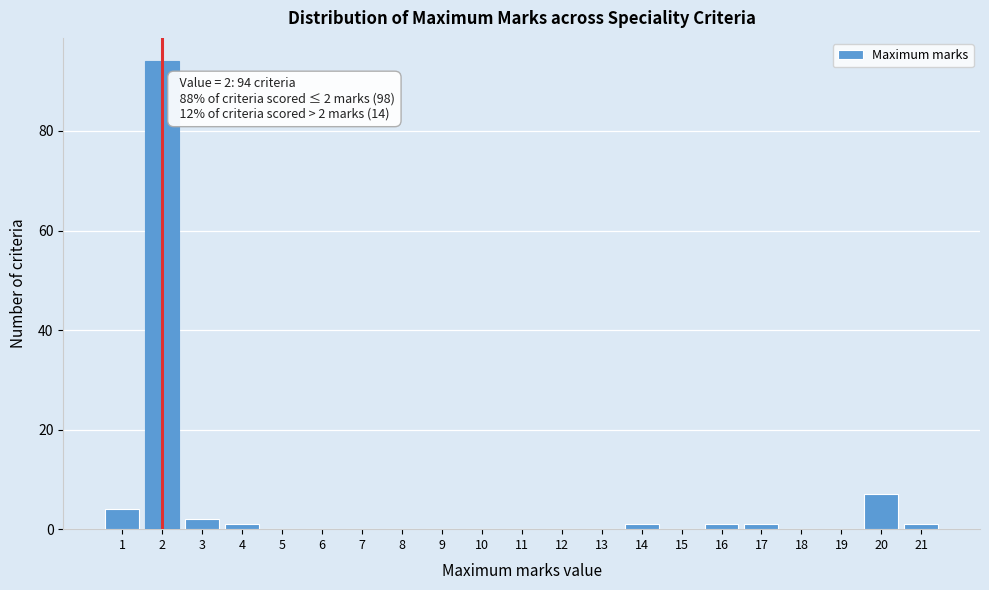

Which range on the x-axis has the tallest bar?

1.5 to 2.5